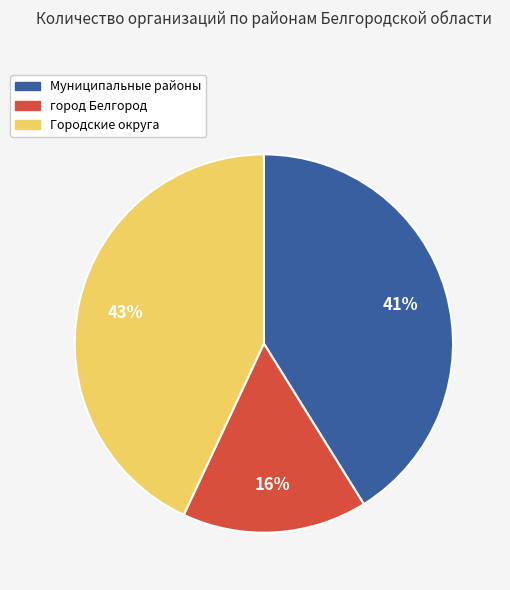

To the nearest percent, what is the average slice percentage?

33%